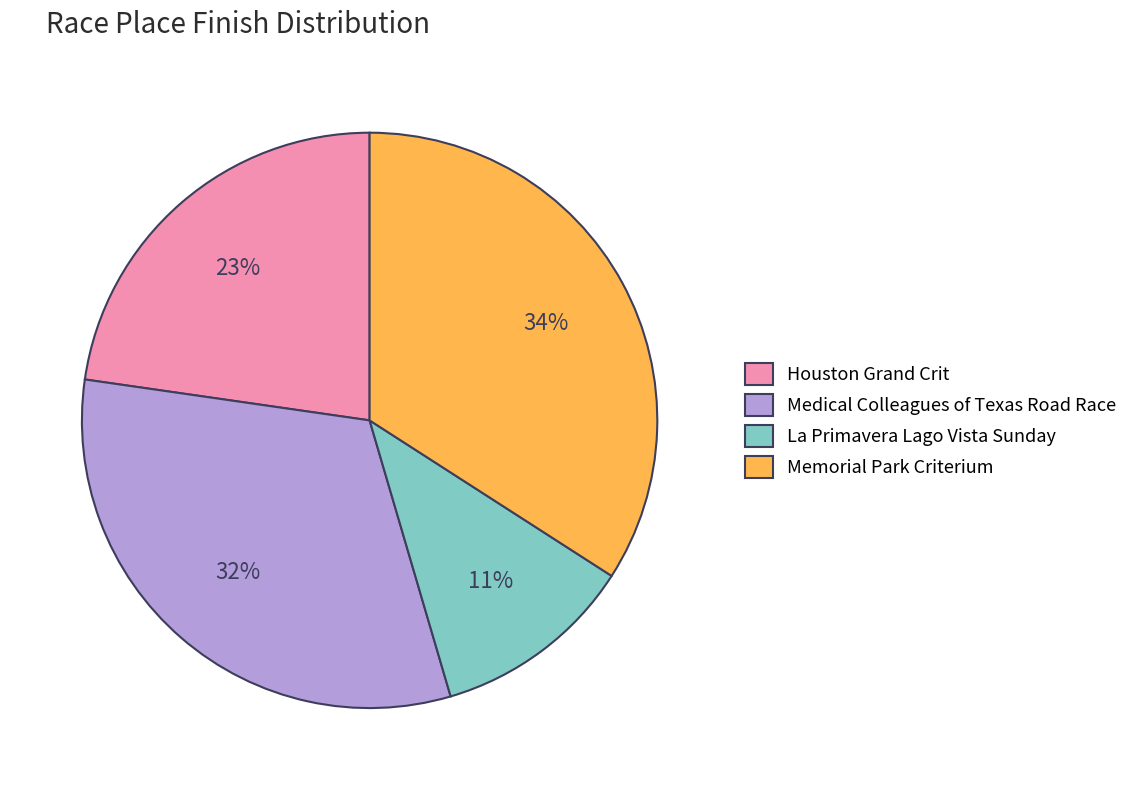

Approximately how many times larger is the value at Houston Grand Crit compared to Memorial Park Criterium?

0.7